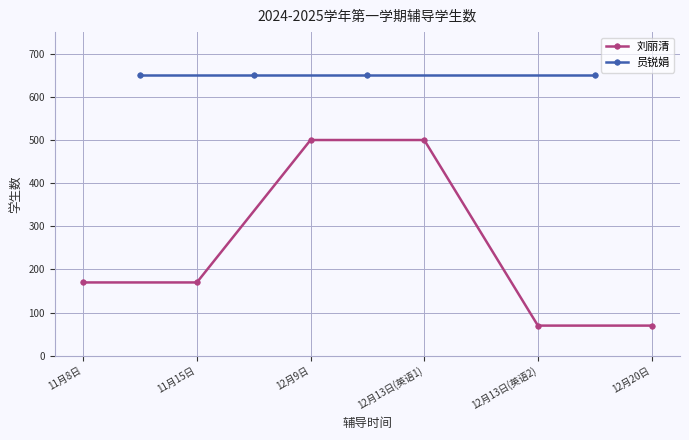

List the labels in order of value, largest first.

12月9日, 12月13日(英语1), 11月8日, 11月15日, 12月13日(英语2), 12月20日